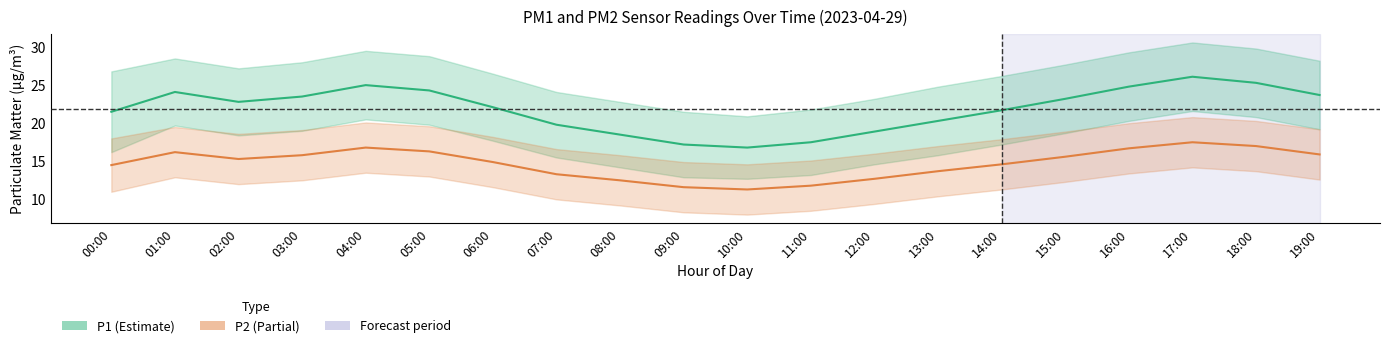

True or false: P1 and P2 intersect in this chart.

False